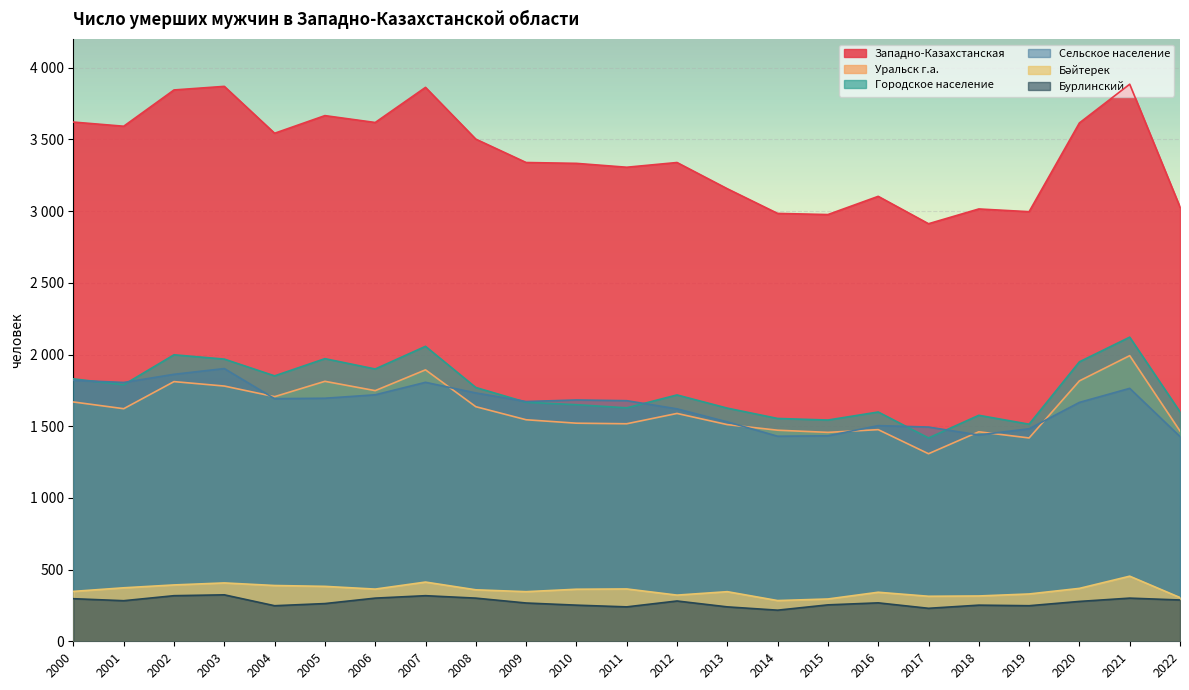

Rank the categories by Бурлинский value from lowest to highest.

2014, 2017, 2011, 2013, 2004, 2019, 2010, 2018, 2015, 2005, 2009, 2016, 2020, 2012, 2001, 2022, 2000, 2006, 2008, 2021, 2002, 2007, 2003